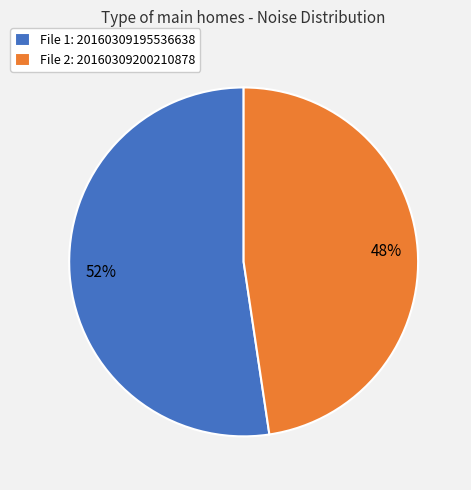

Count the number of slices in the pie.

2